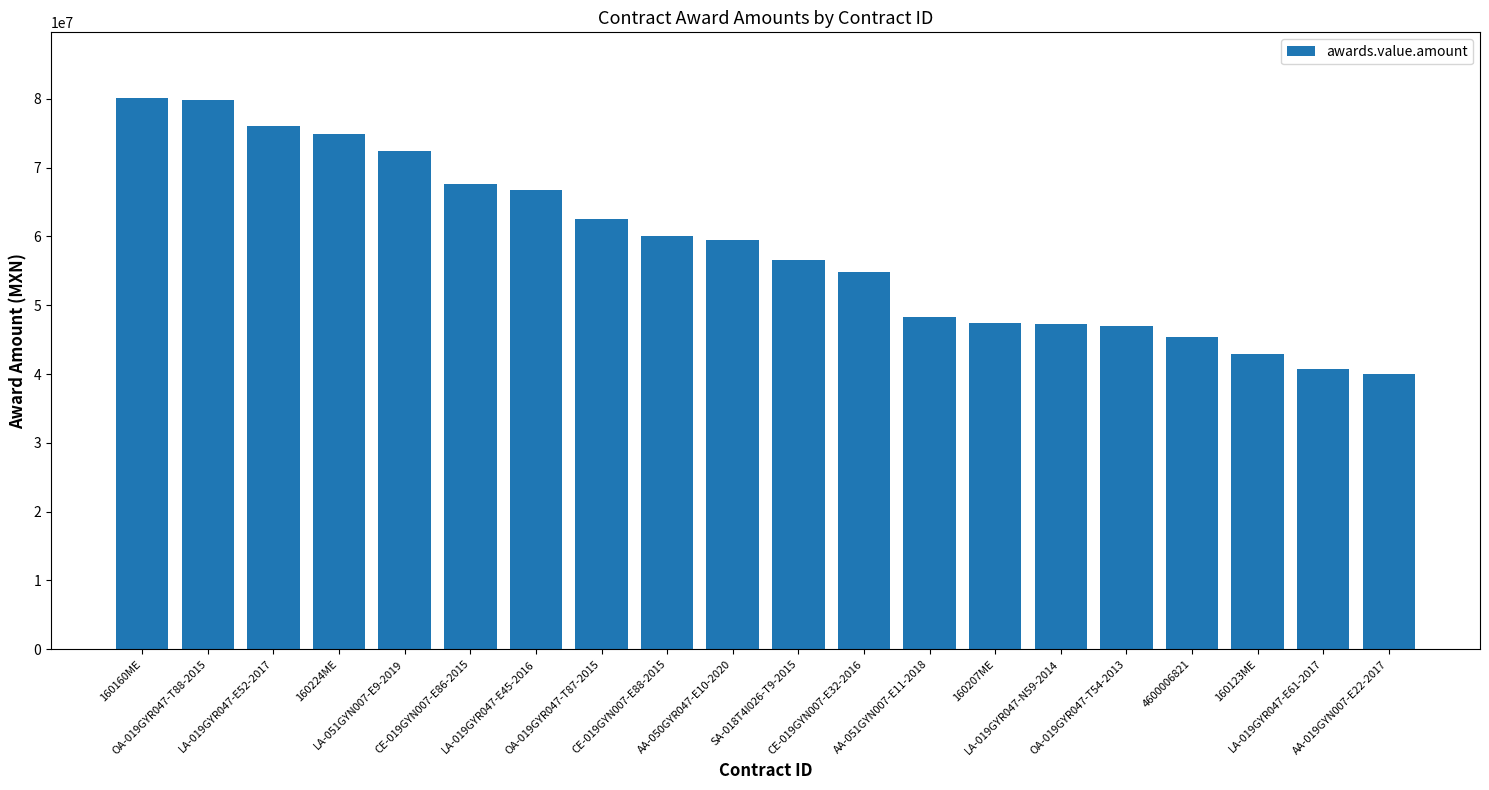

Approximately how many times larger is the value at AA-051GYN007-E11-2018 compared to OA-019GYR047-T54-2013?

1.0